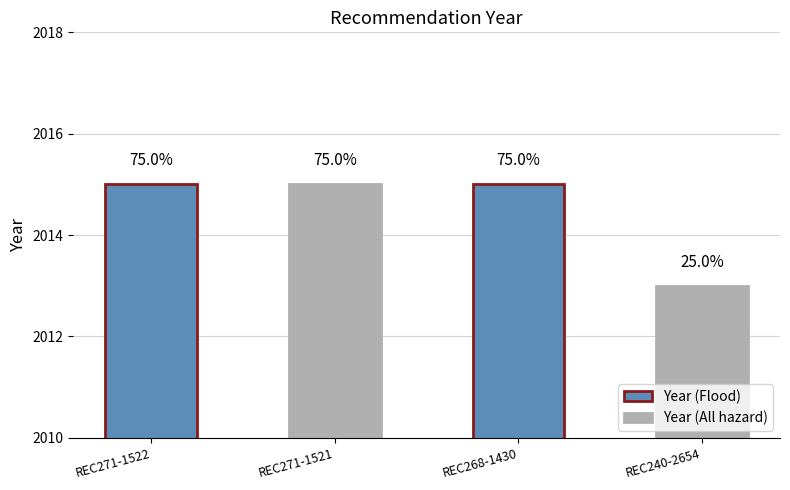

How many bars are there in total?

4